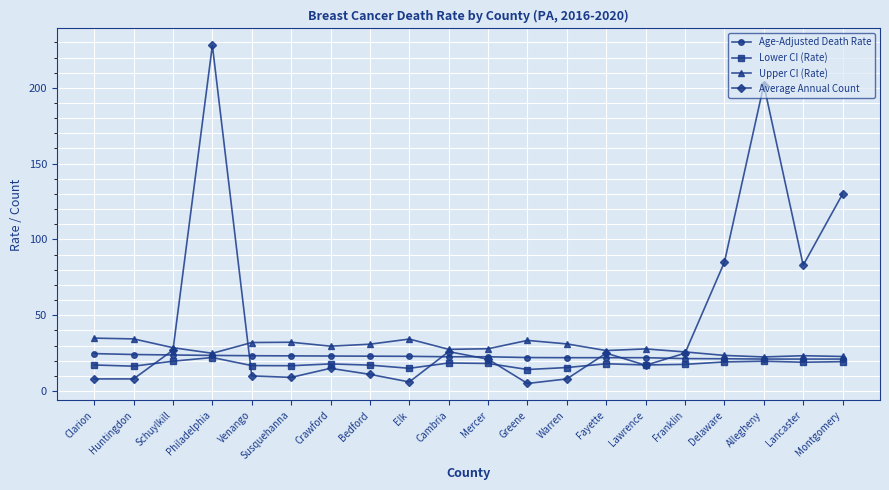

True or false: Lower CI (Rate) has a value of 22.1 at Philadelphia.

True